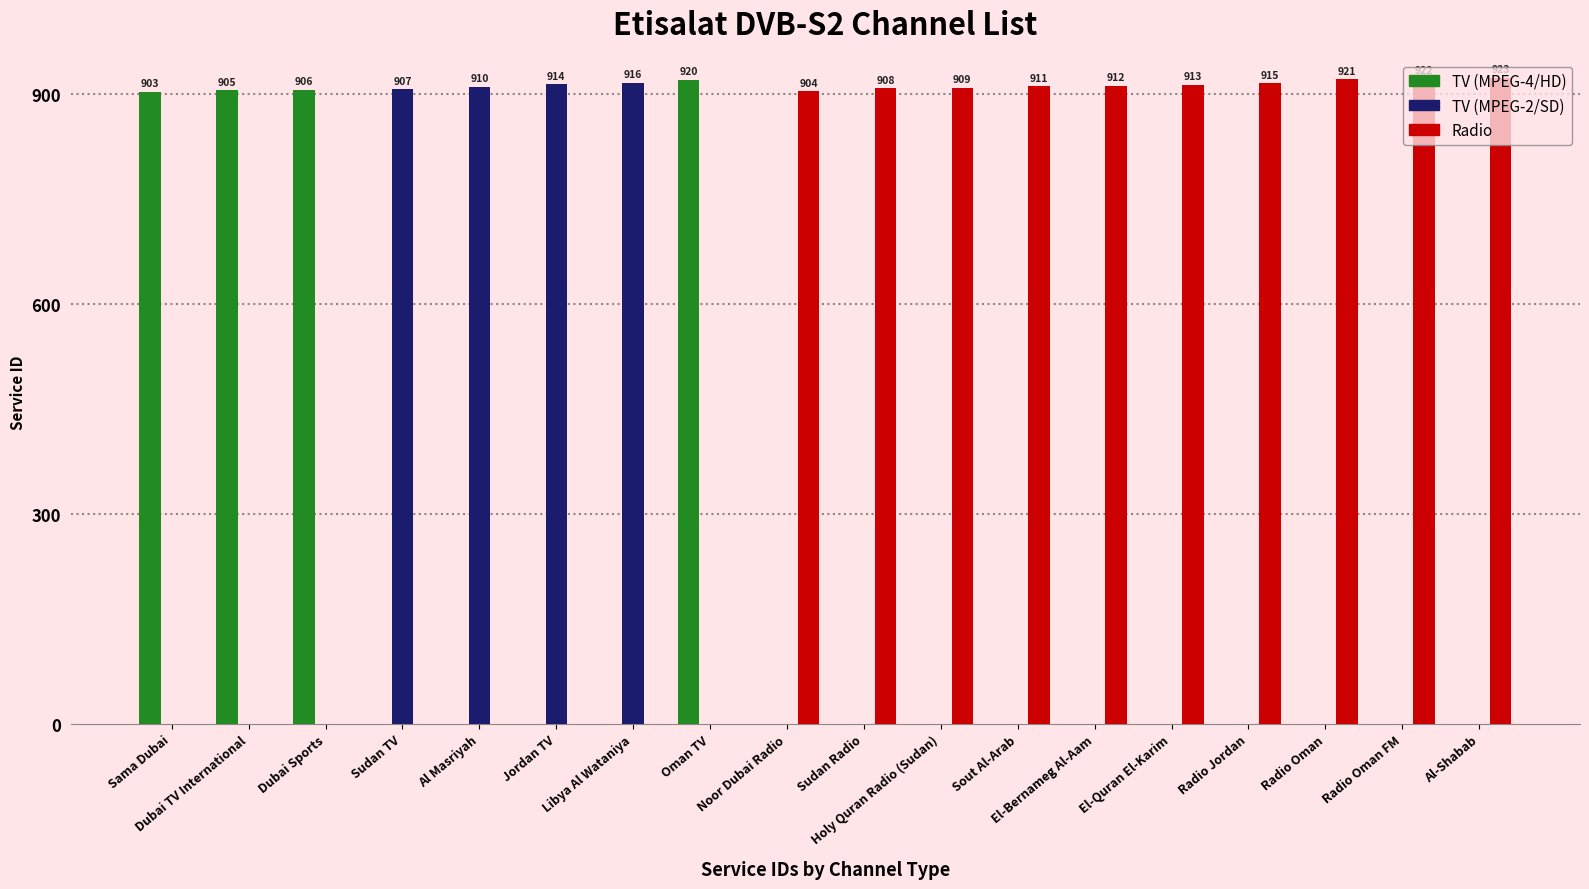

What is the average value of the Radio series?

508